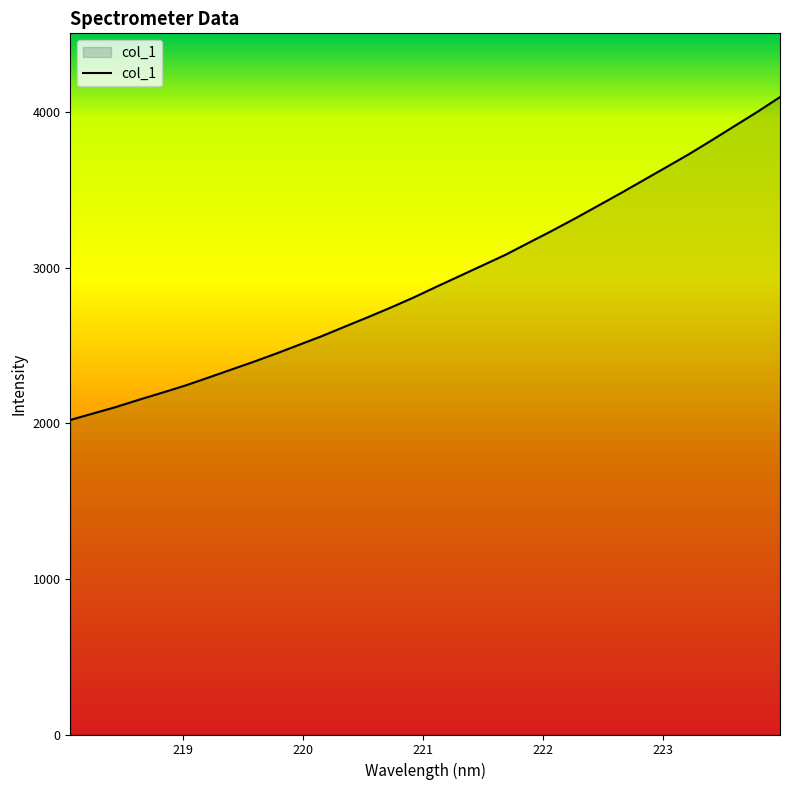

What is the smallest value displayed?

2022.0